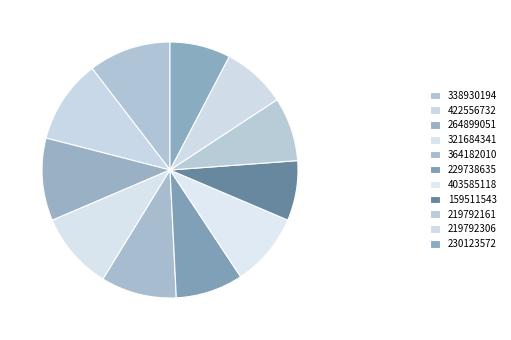

Which category has the biggest portion of the pie?

422556732